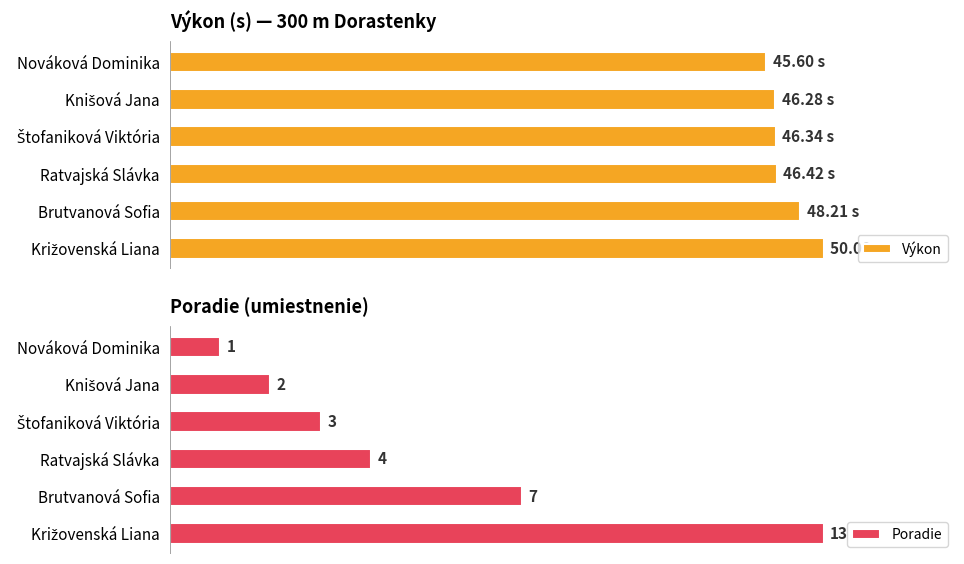

Which has a higher value, 2 or 5?

5